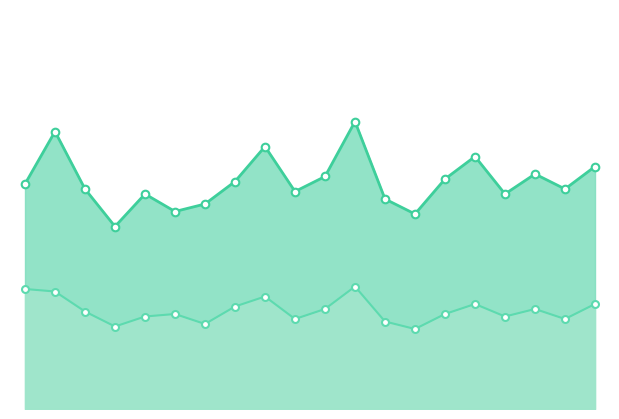

Which series reaches the minimum Y coordinate?

P2